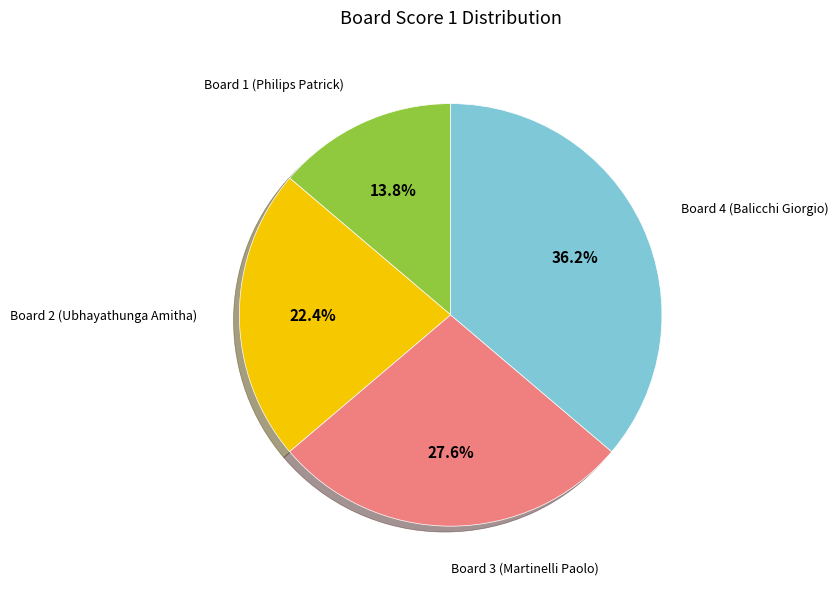

How many slices are in this pie chart?

4